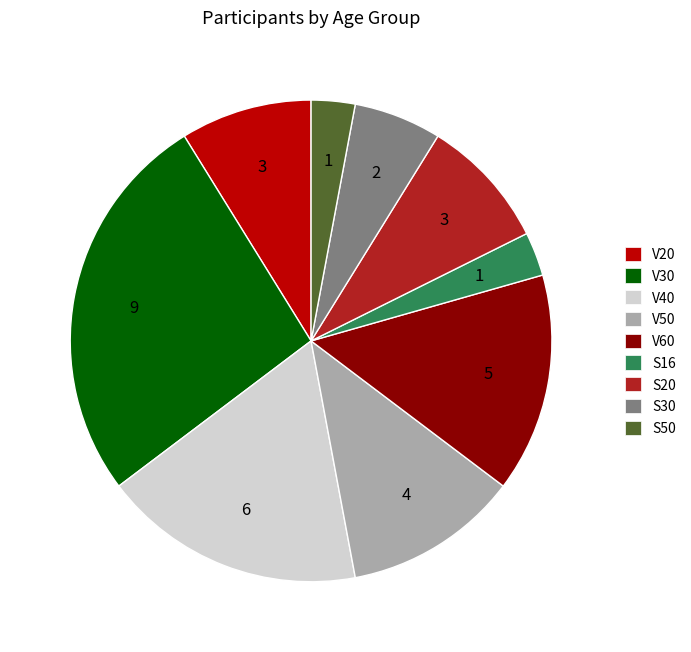

Do V40 and V60 together represent more than half of the pie?

No